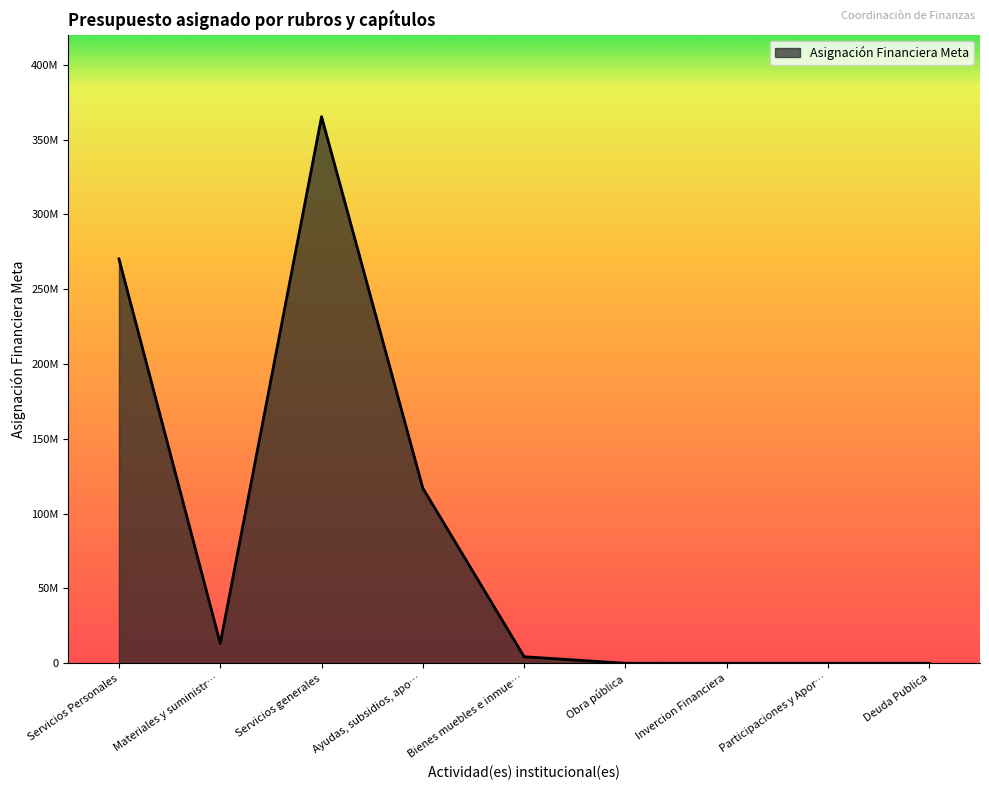

Does the chart display data point markers on the line(s)?

No